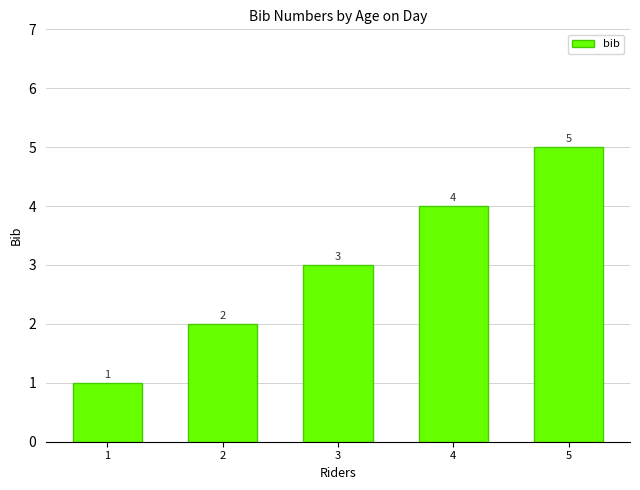

What is the ratio of the value at 1 to the value at 3?

0.3